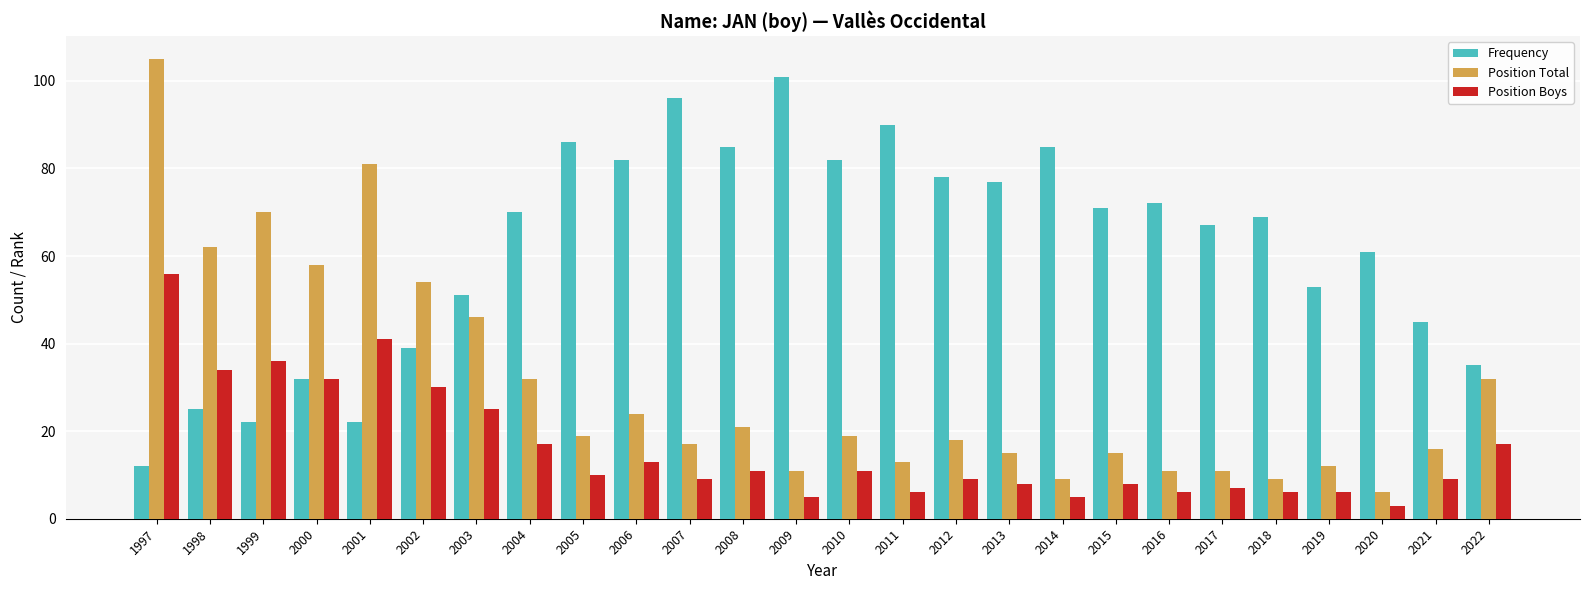

What is the sum of all Position Total values?

786